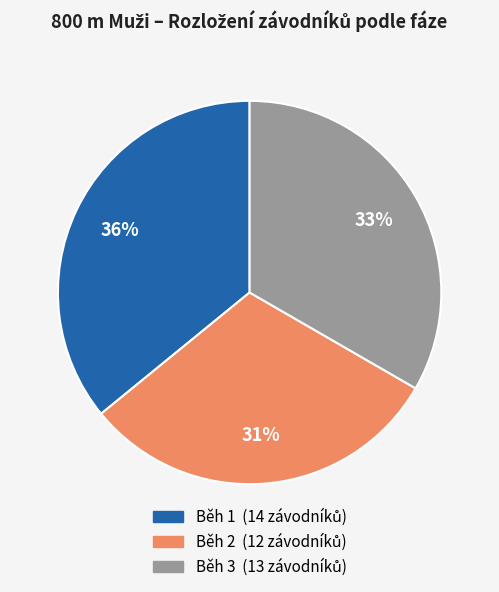

To the nearest percent, what is the combined percentage of Běh 1 and Běh 2?

67%